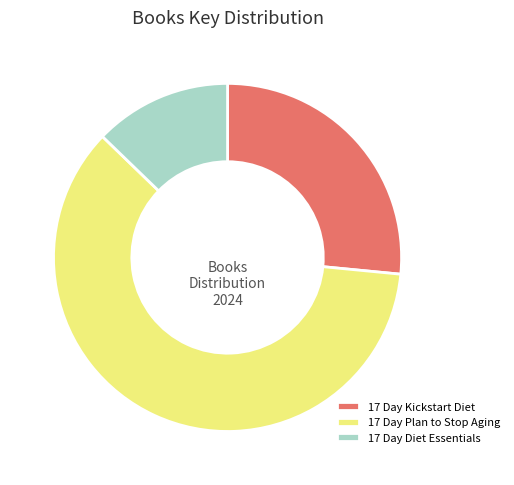

True or false: 17 Day Kickstart Diet accounts for 16% of the total.

False